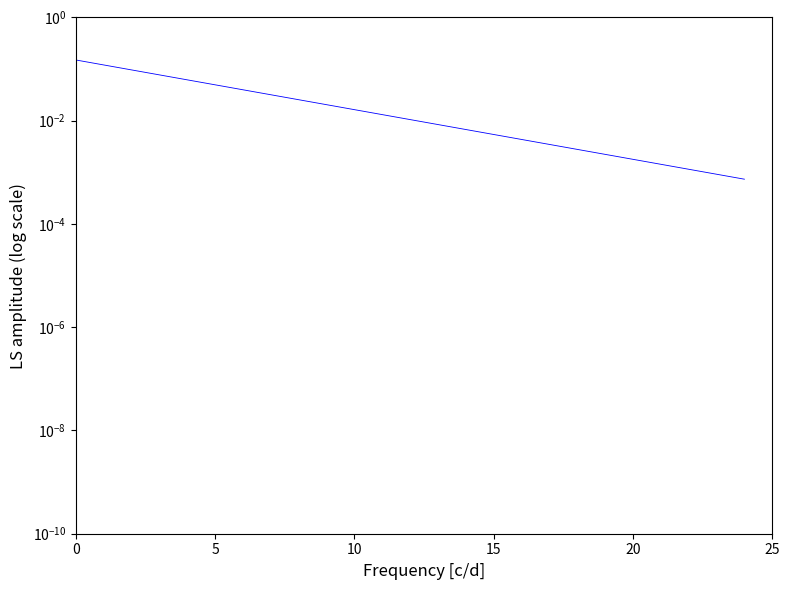

Reading left to right, what are all the values shown in this chart?

0.1	0.0